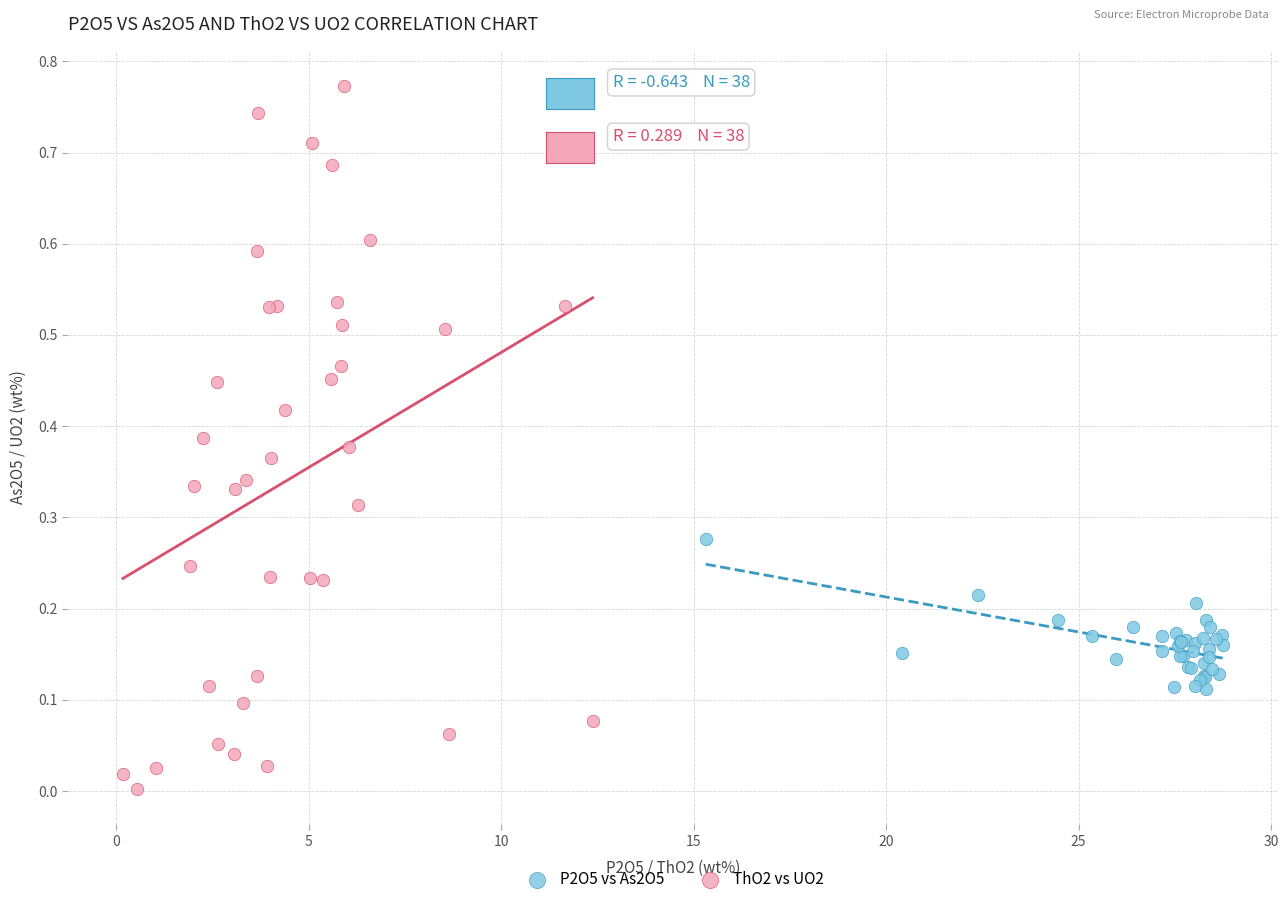

Which series has the largest Y range (max minus min)?

ThO2 vs UO2